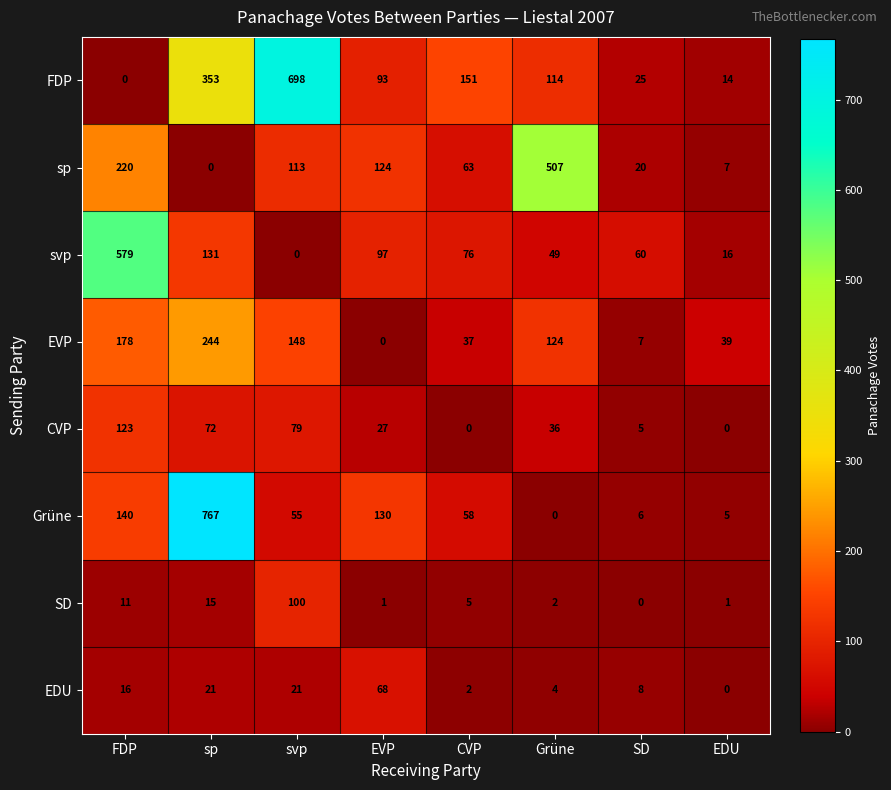

At which category is the sum across all series the highest?

sp